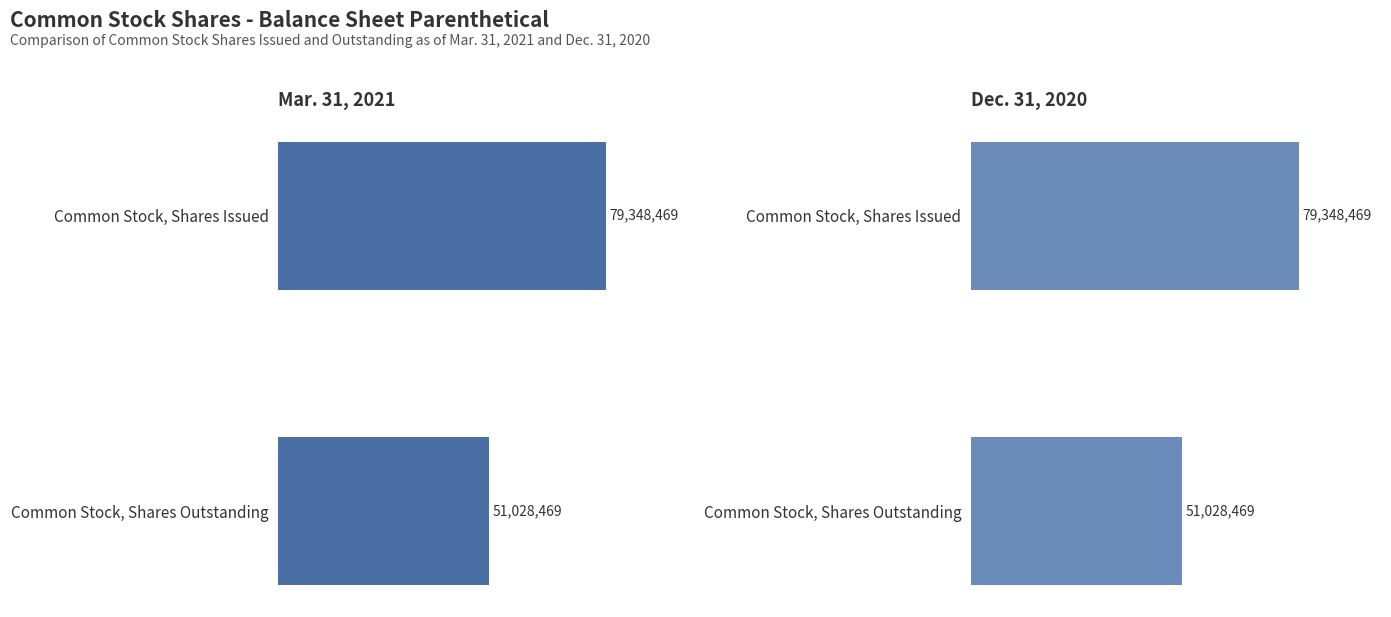

Reading left to right, transcribe all the data shown in this chart.

Mar. 31, 2021: 79348469	51028469
Dec. 31, 2020: 79348469	51028469